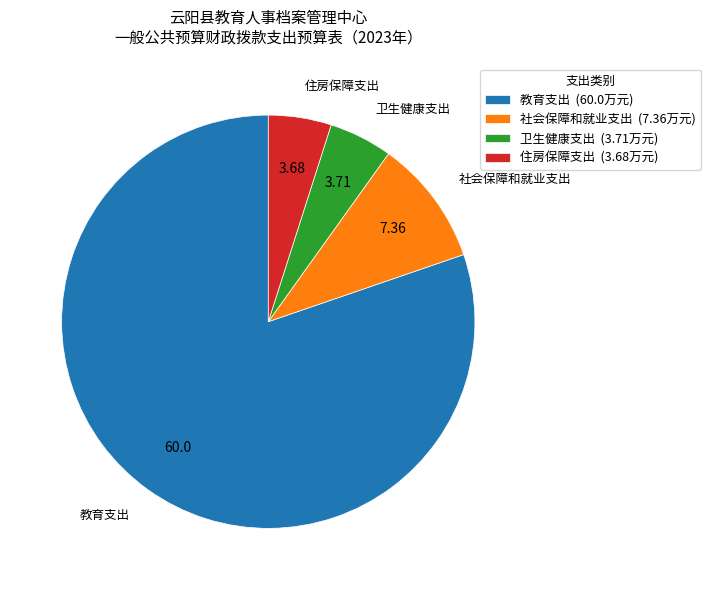

Between 社会保障和就业支出 (7.36万元) and 住房保障支出 (3.68万元), which is larger?

社会保障和就业支出 (7.36万元)